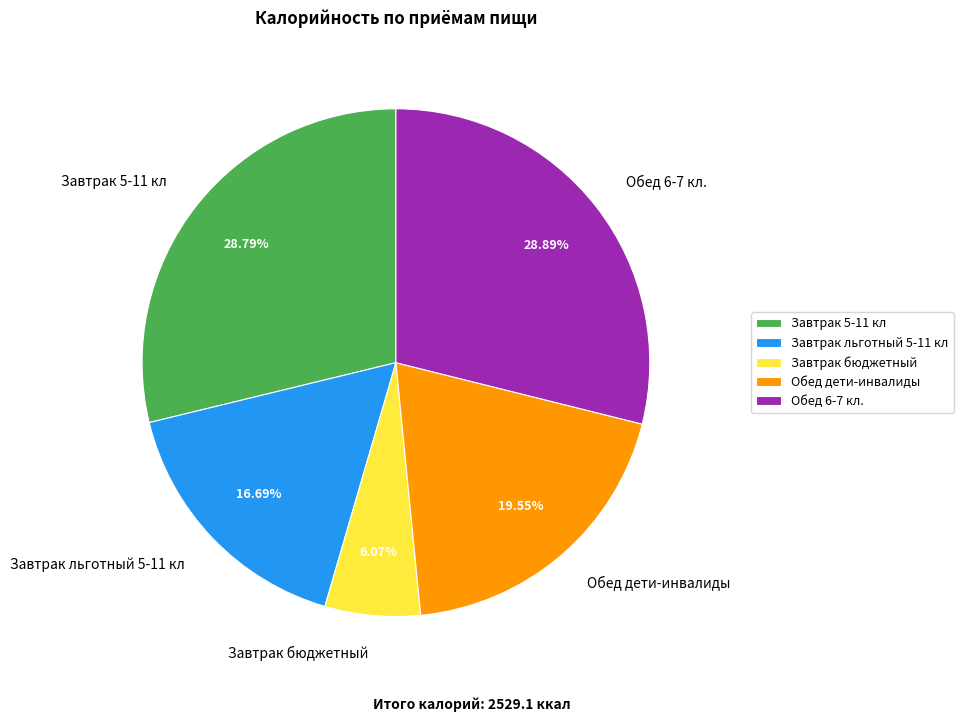

To the nearest percent, what is the average slice percentage?

20%